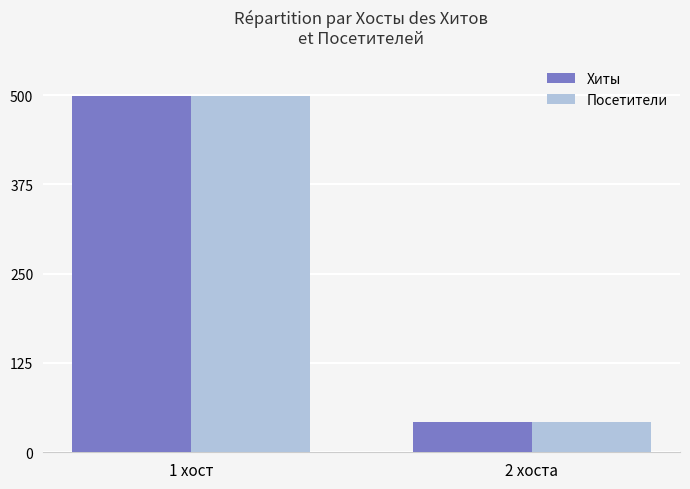

How many Посетители values are between 43 and 499?

2